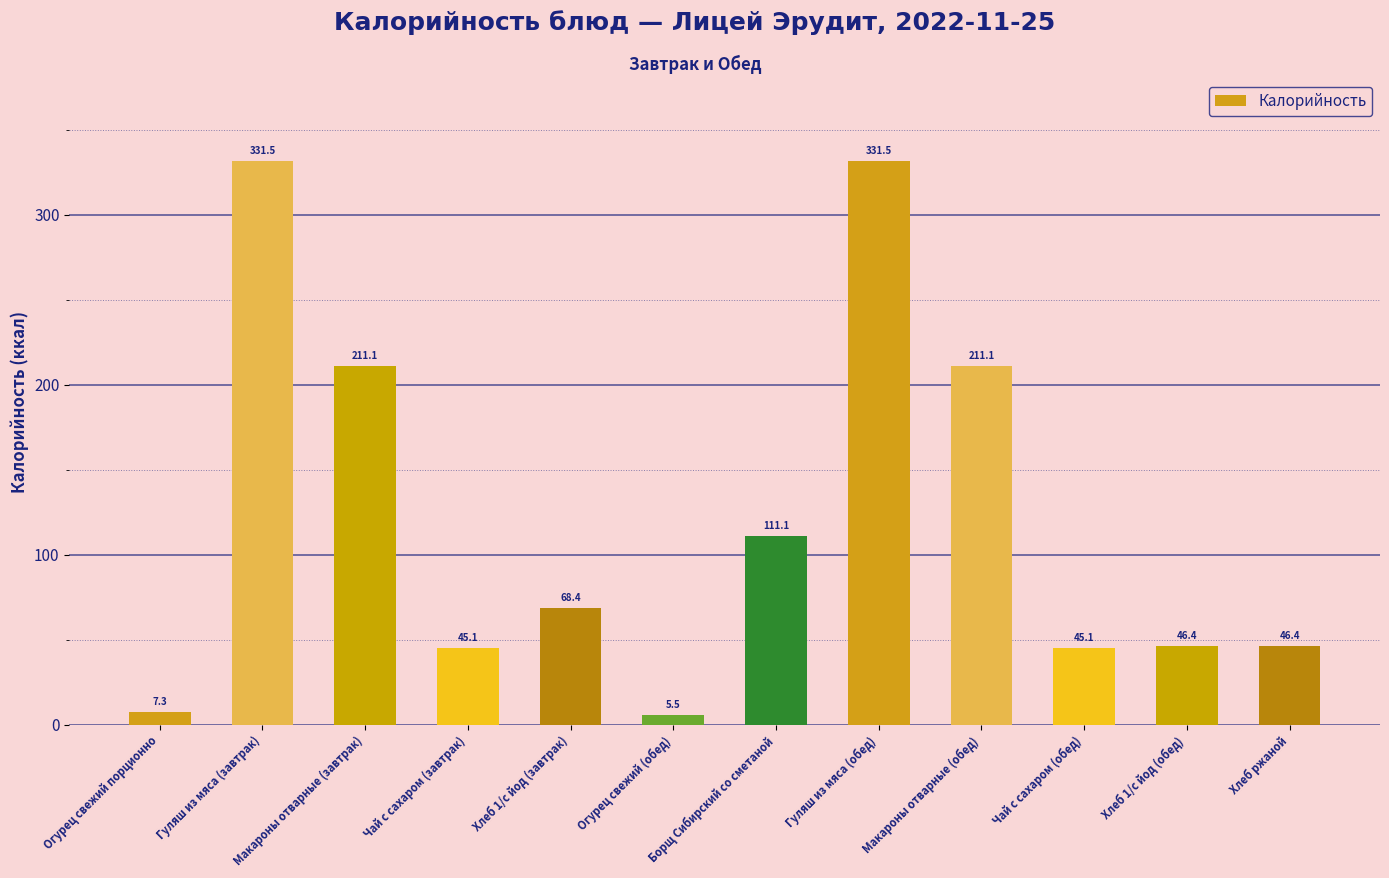

What is the average value?

121.7